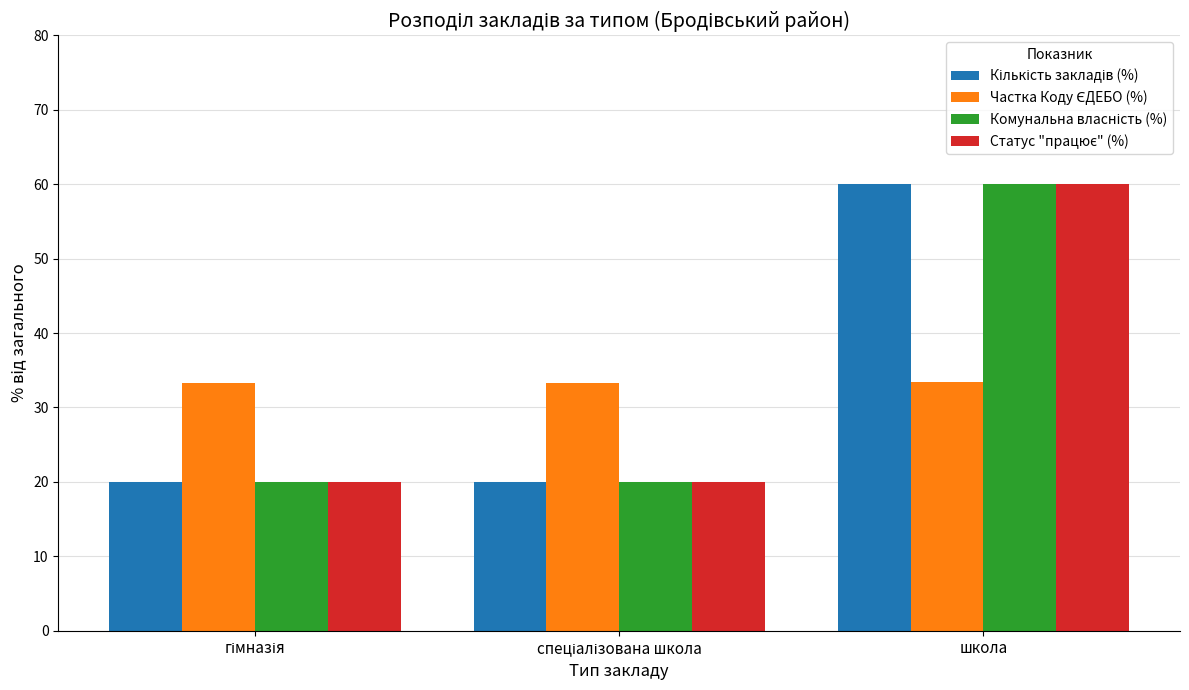

How many data points does each series have?

3